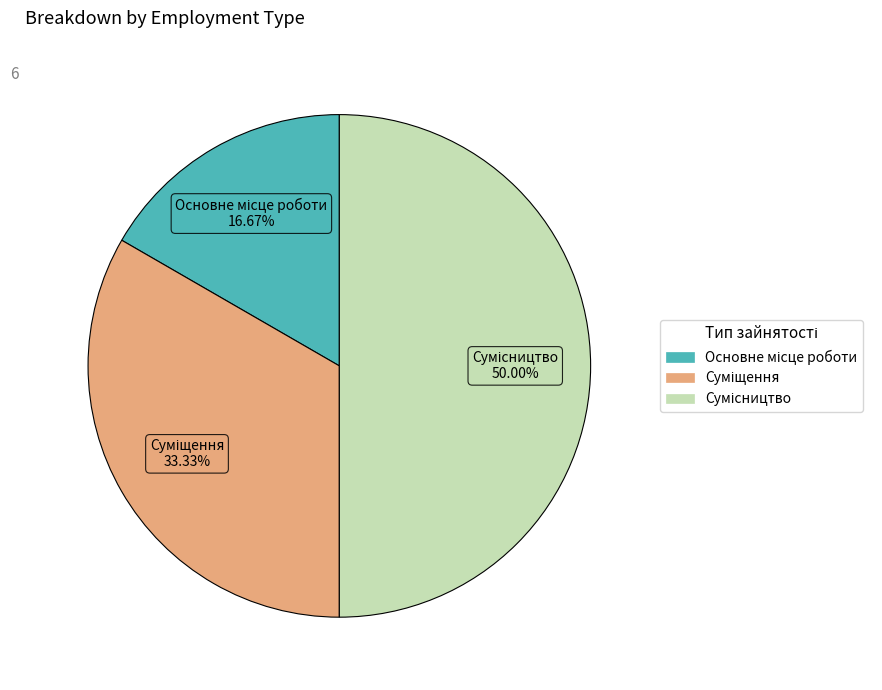

What is the largest slice in the pie chart?

Сумісництво